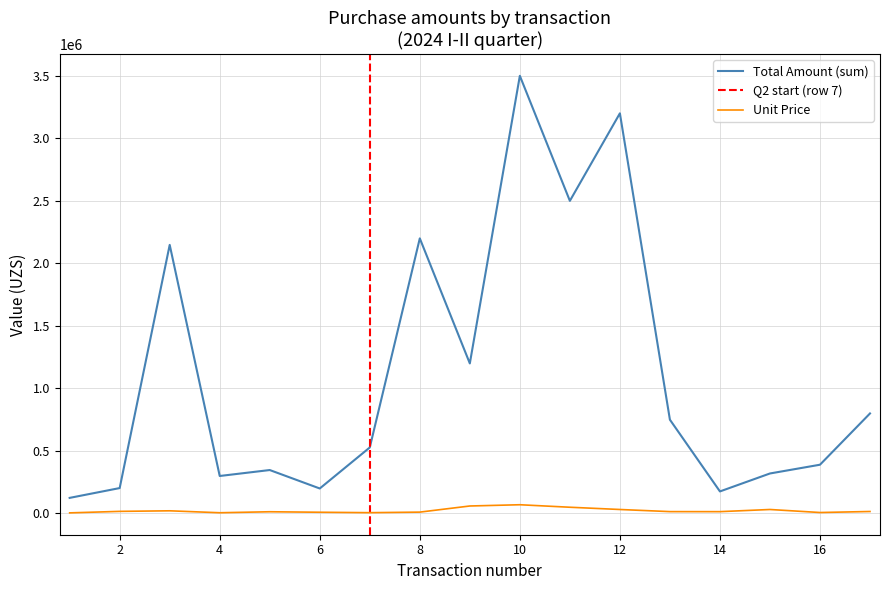

True or false: Total Amount (sum) and Unit Price cross at least once.

False